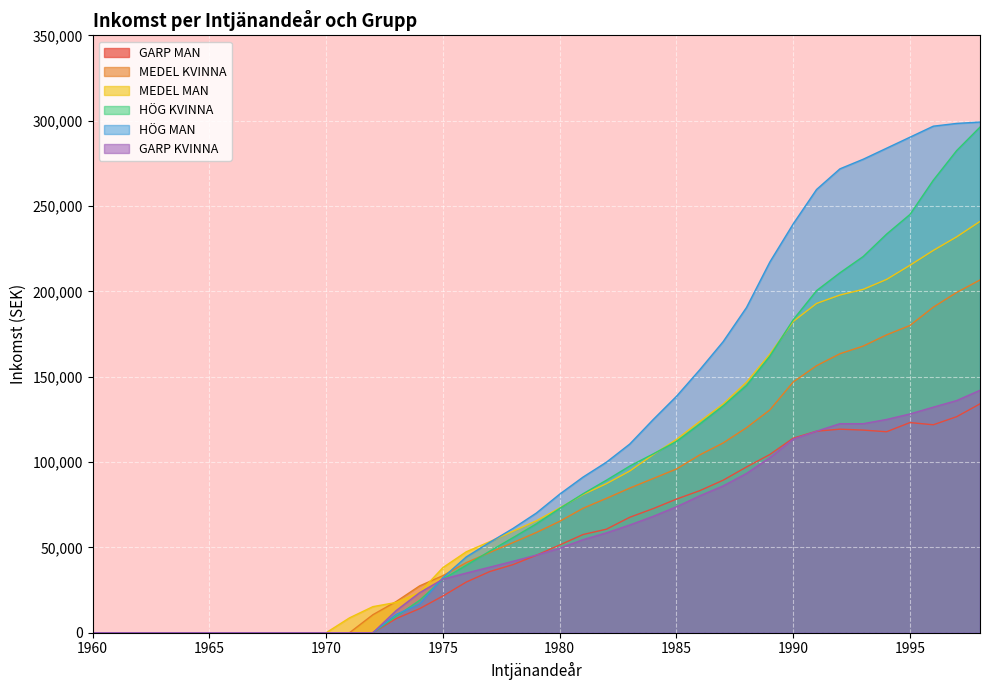

True or false: MEDEL MAN has a value of 40378.3 at 1974.

False